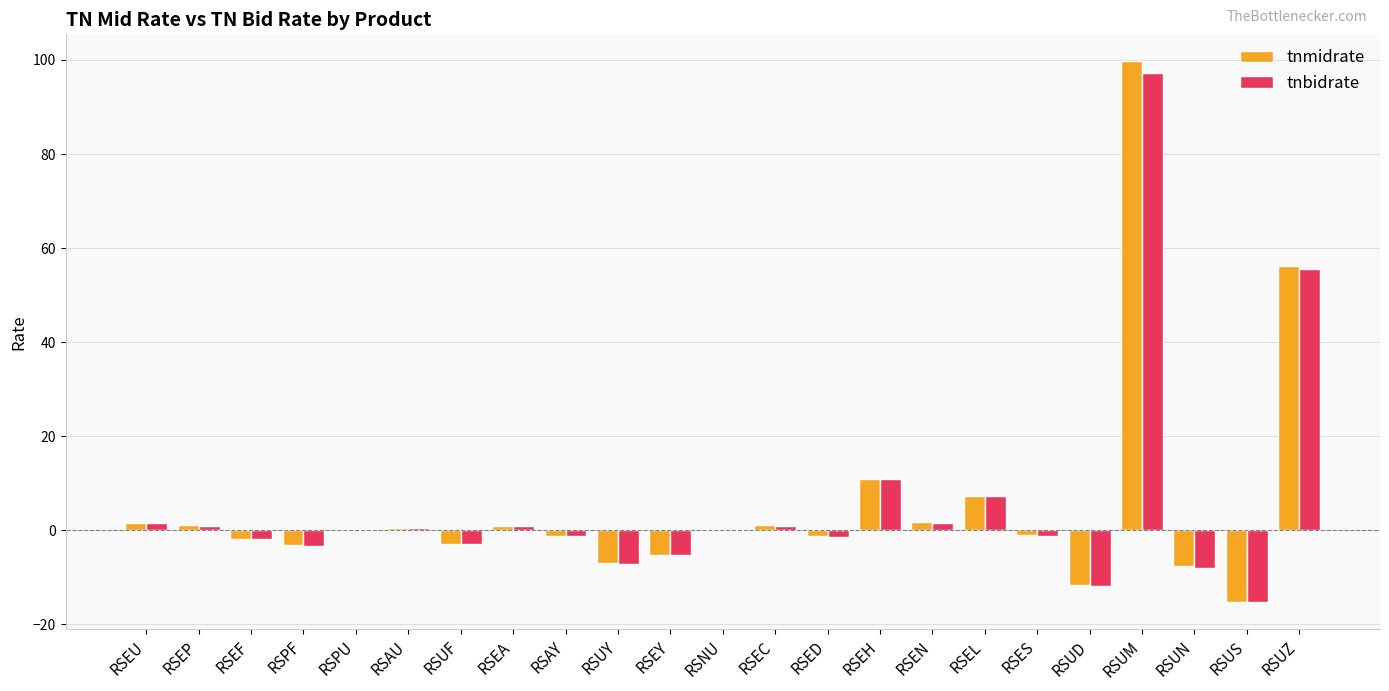

What is the sum of all tnmidrate values?

122.7